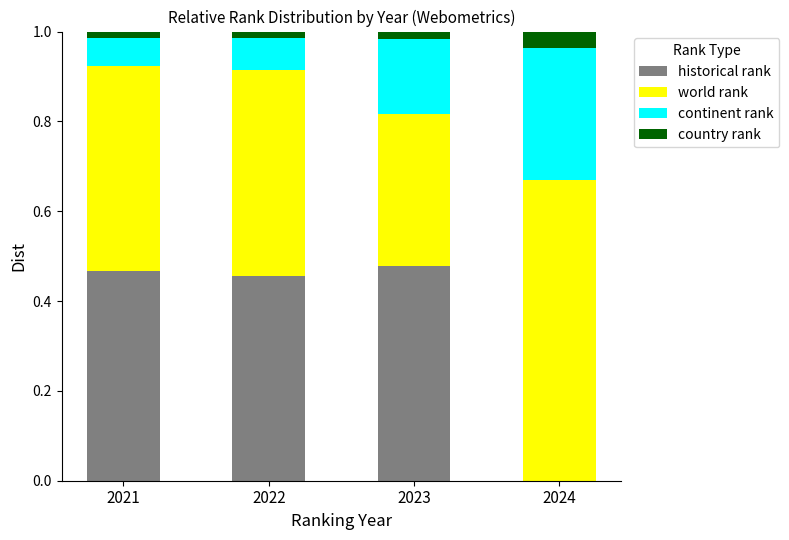

What is the sum of all historical rank values?

1.4